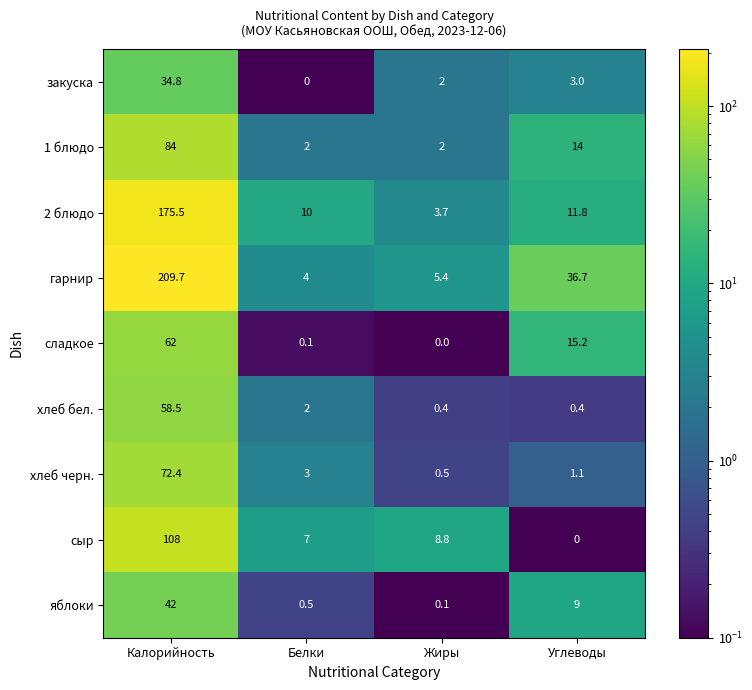

Where does the закуска series first go above 3?

Калорийность